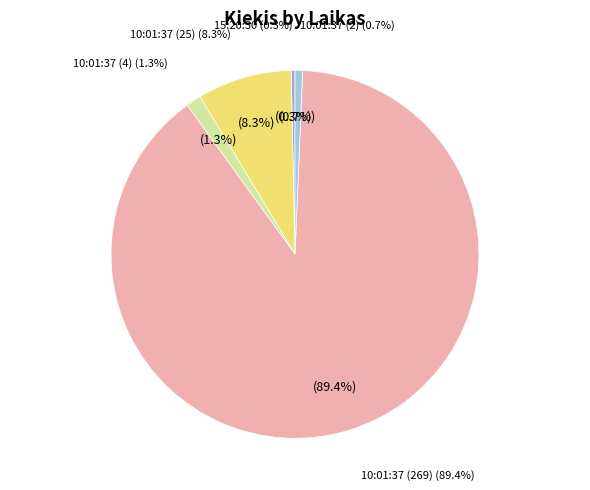

How many slices are in this pie chart?

5